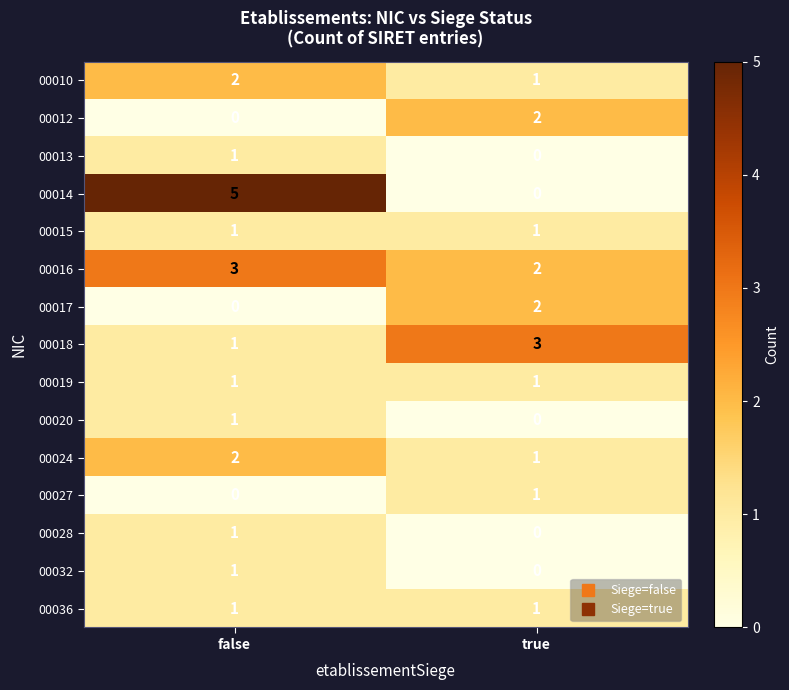

True or false: 00016 has a value of 3 at true.

False